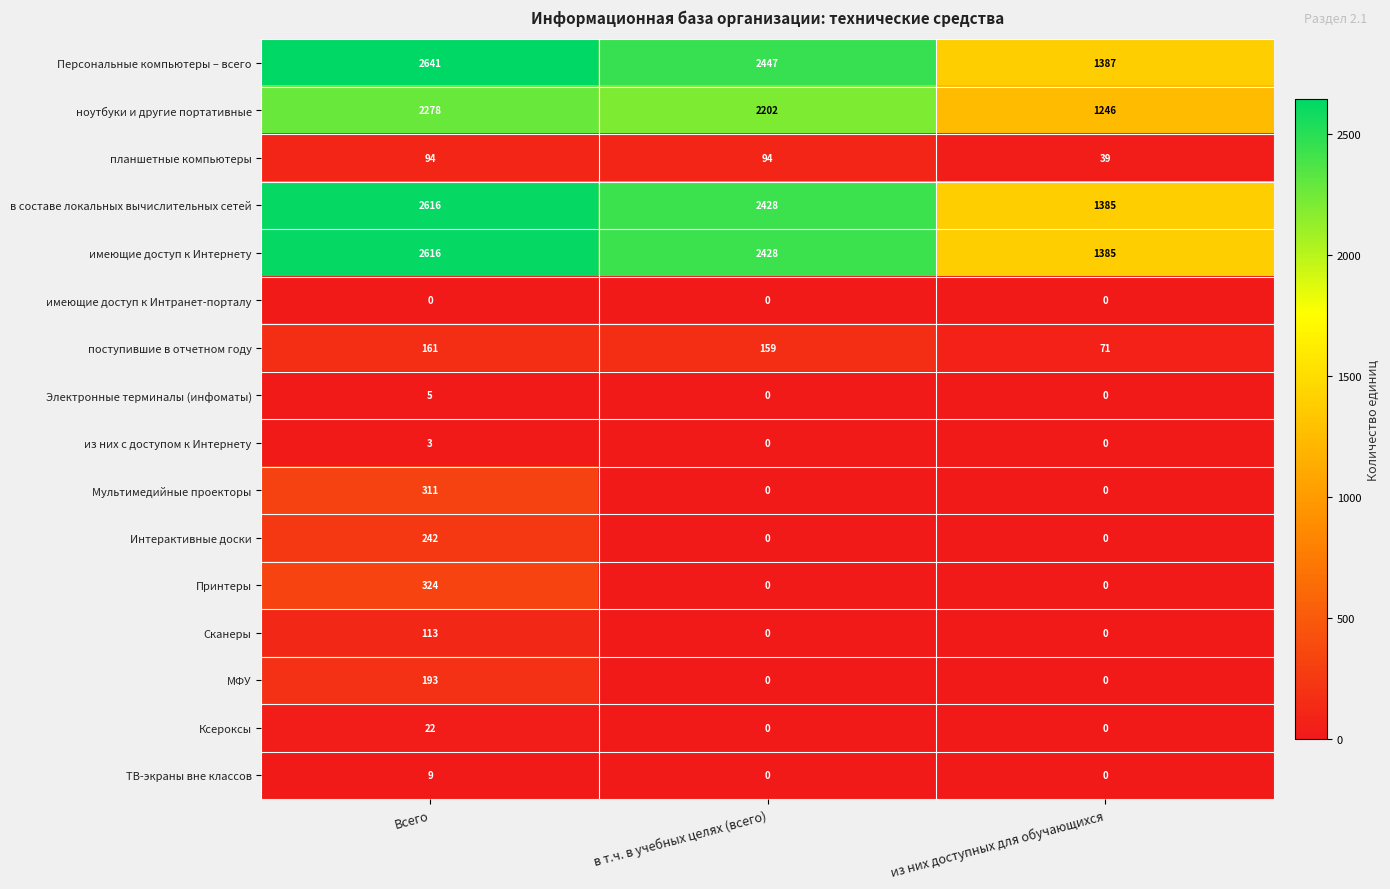

What is the total value across all series at в т.ч. в учебных целях (всего)?

9758